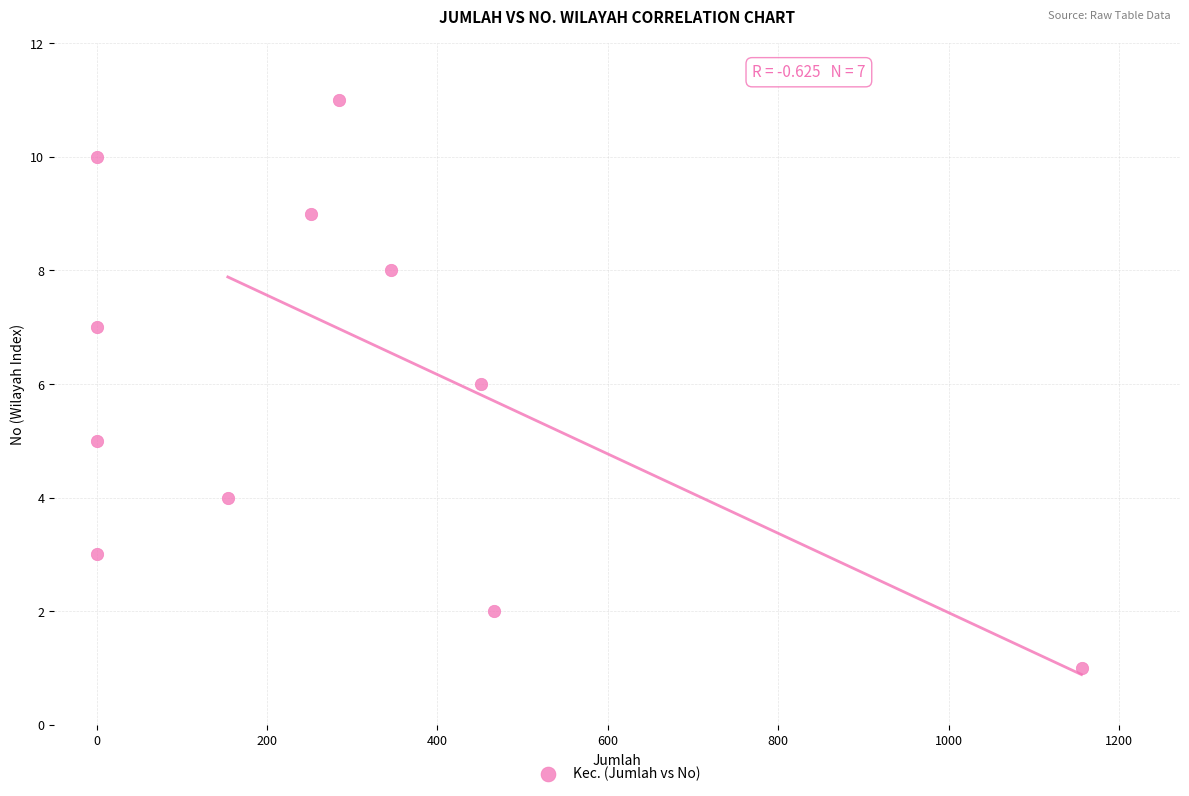

What is the range of Y values (max minus min)?

10